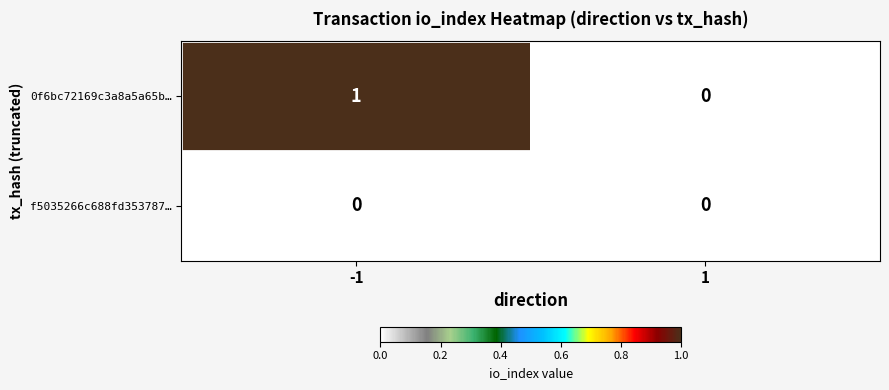

What is the difference between the highest and lowest values at -1?

1